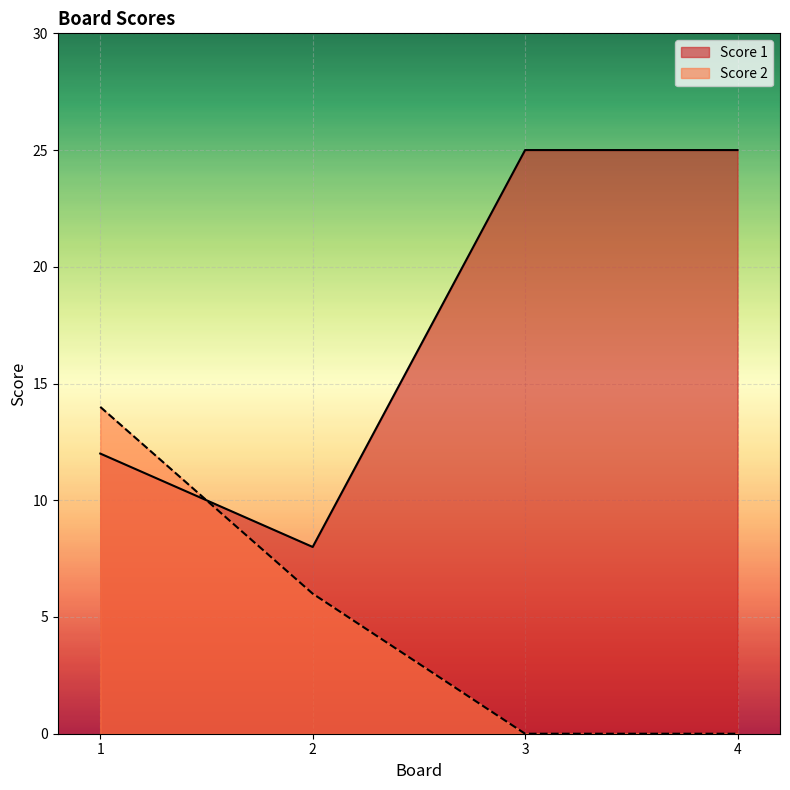

Which series has the widest spread of values?

Score 1